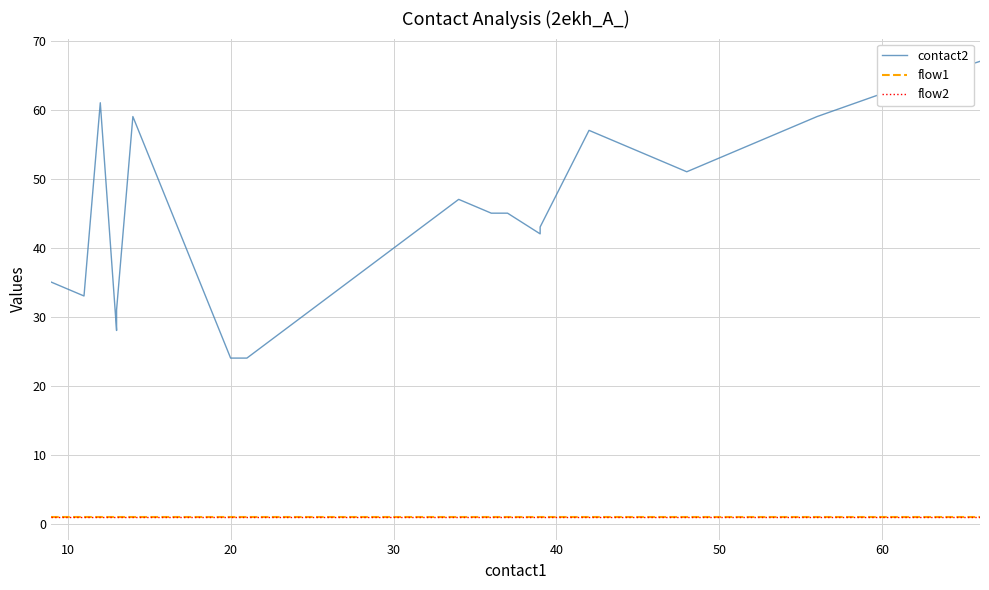

The value of contact2 at 18 is 24. True or false?

False